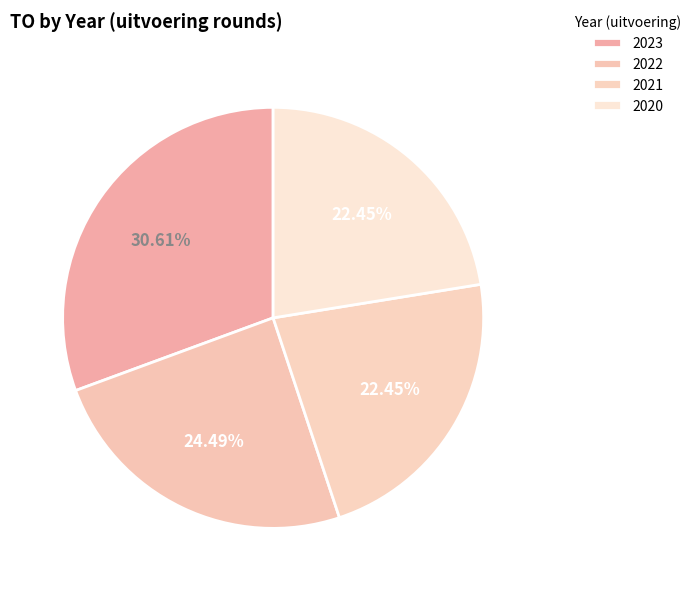

Is 2023 the majority of the pie?

No